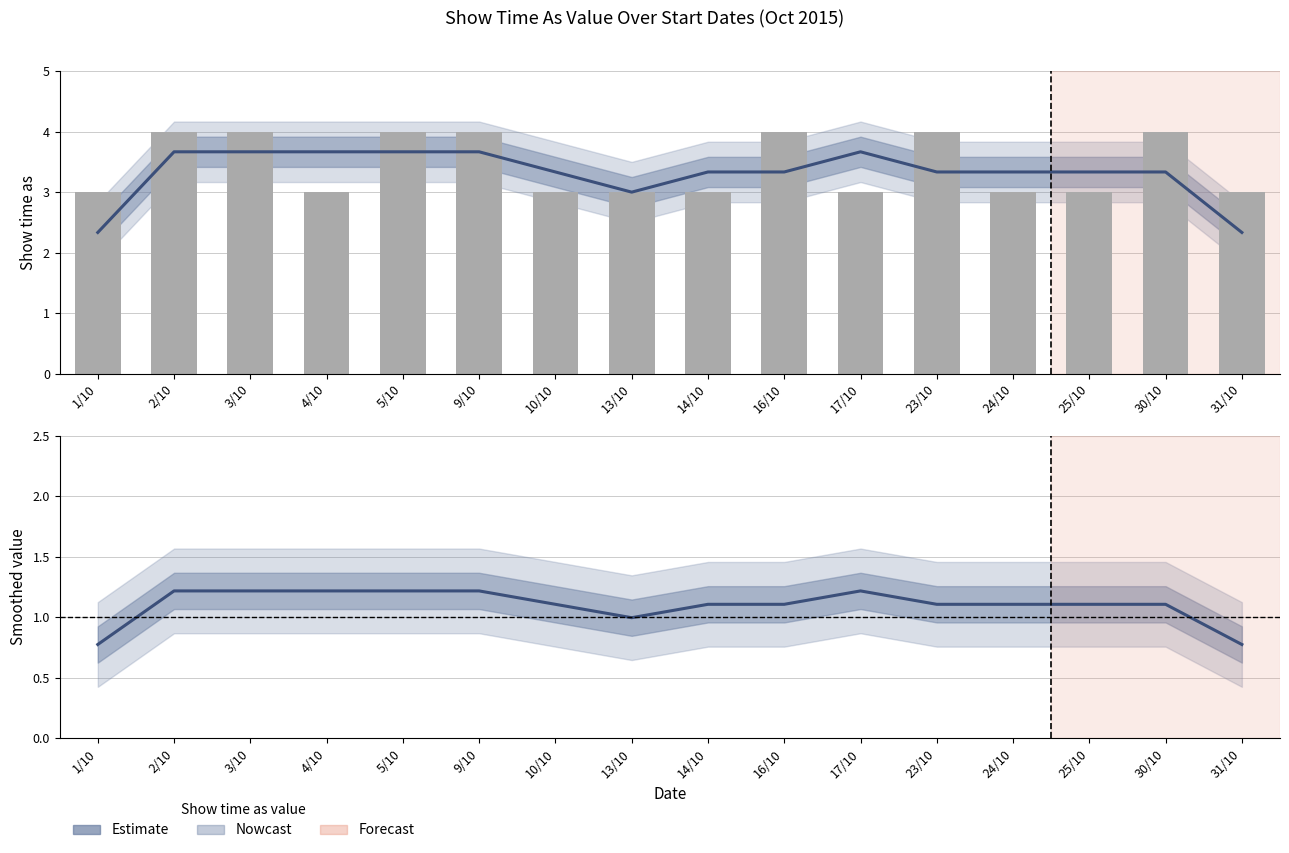

At how many categories does at least one series exceed 2?

16